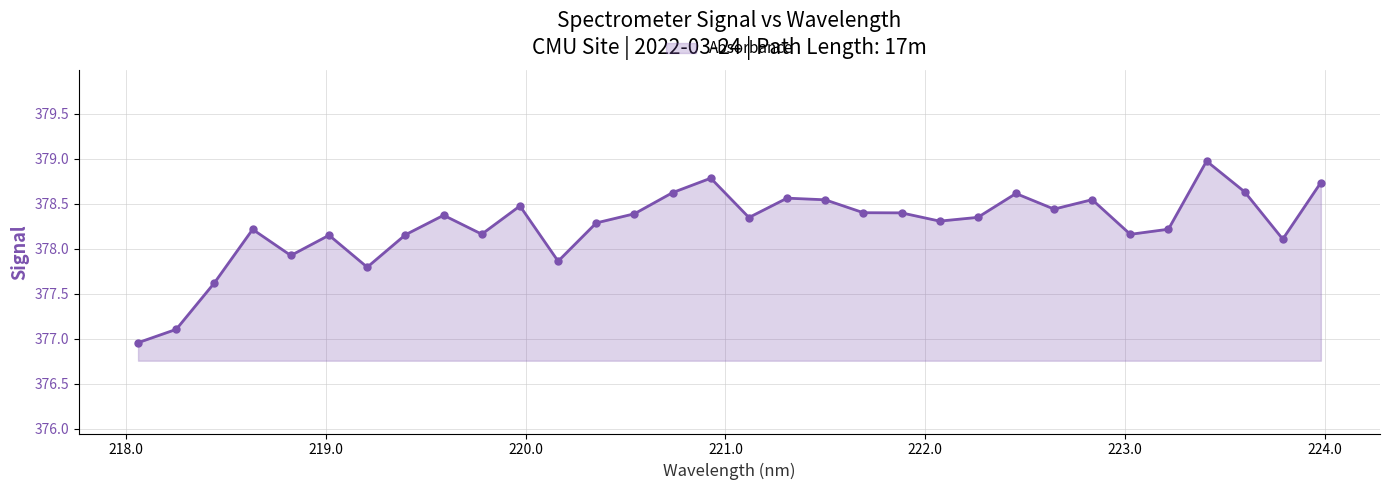

What is the value of the 16th point from the left?

378.8